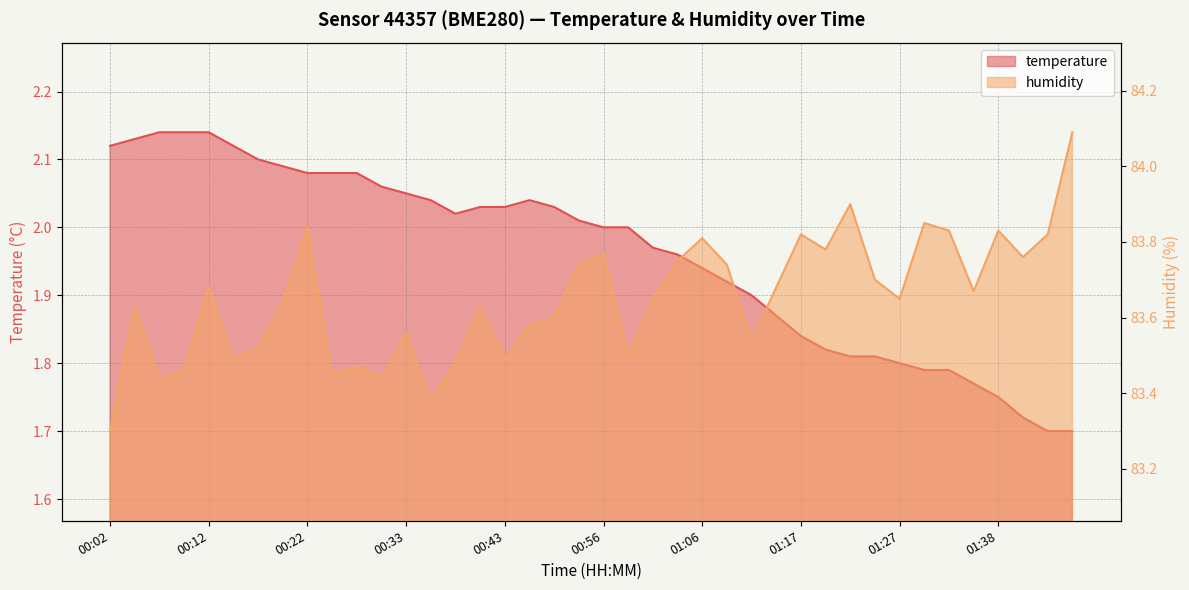

What position from the left is 01:12?

27